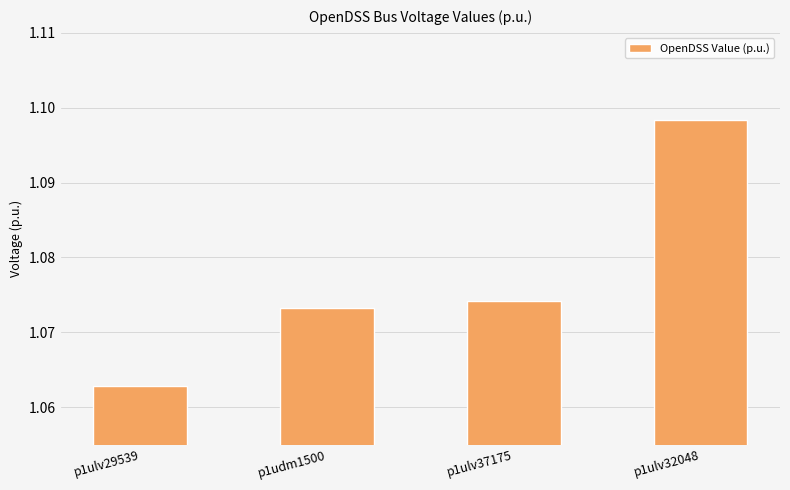

What is the label of the 3rd bar from the left?

p1ulv37175